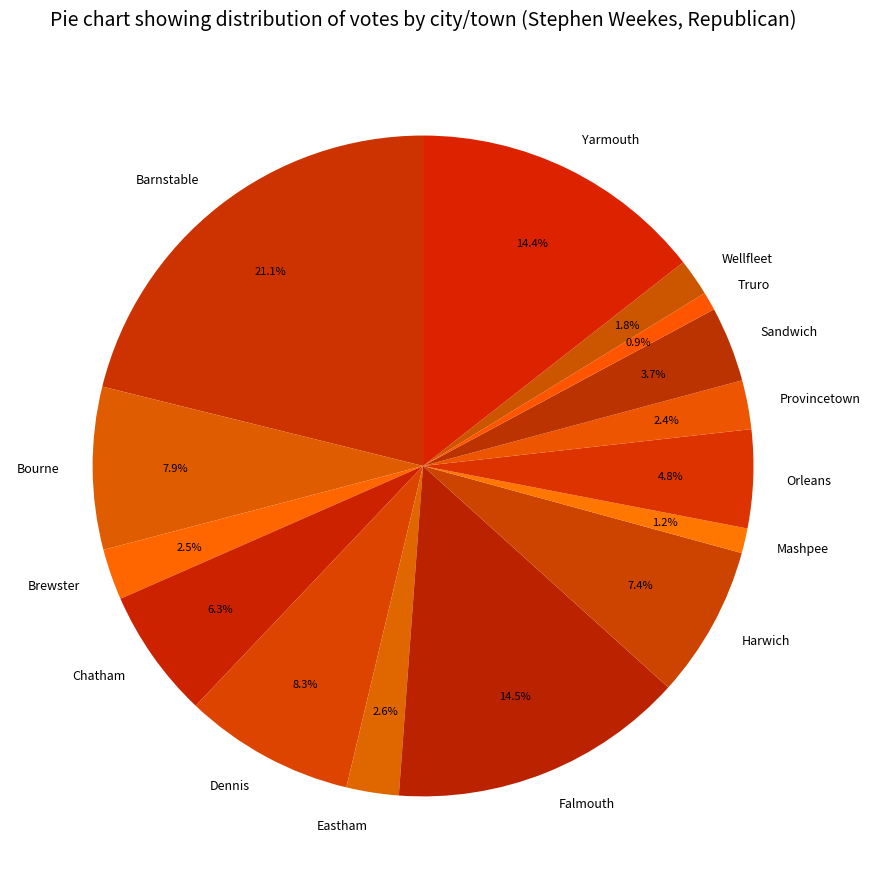

To the nearest percent, what percentage of the pie is Chatham?

6%